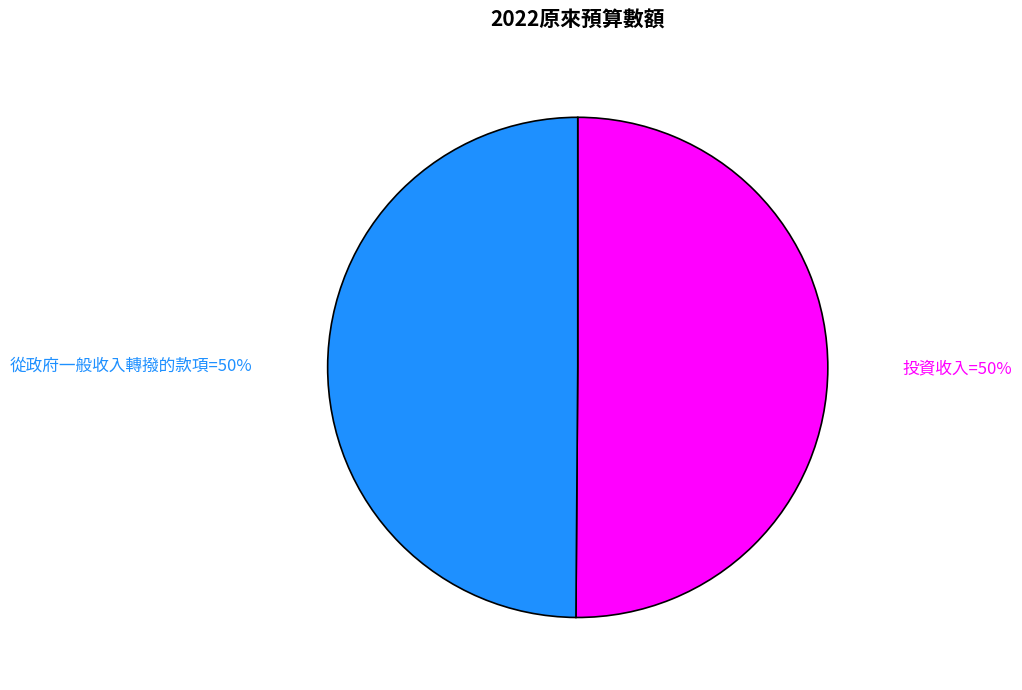

To the nearest percent, what is the average slice percentage?

50%